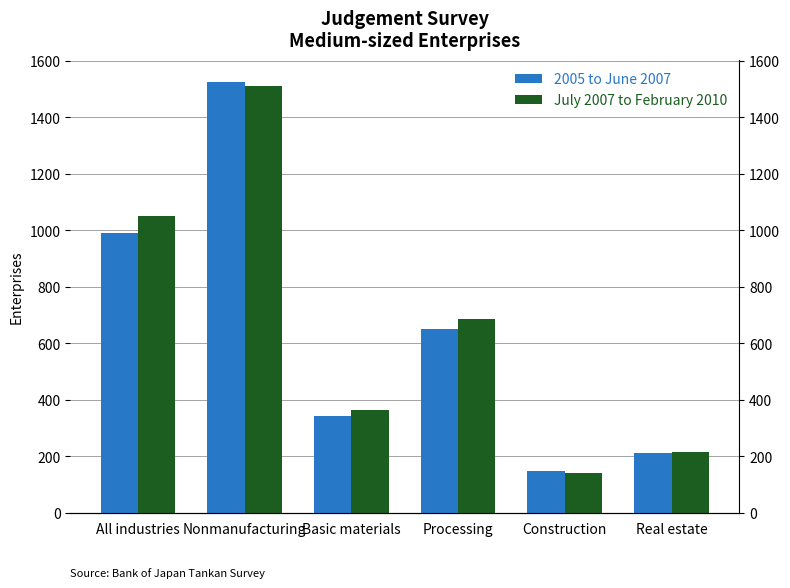

At All industries, list the series in order from largest to smallest.

July 2007 to February 2010, 2005 to June 2007